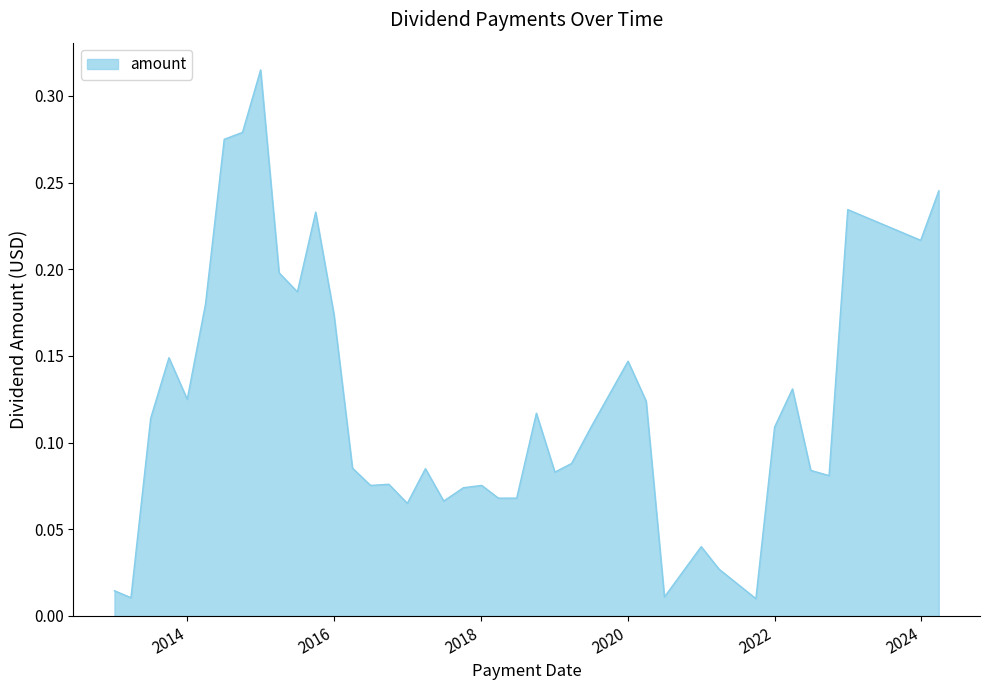

How many categories are shown in the chart?

40